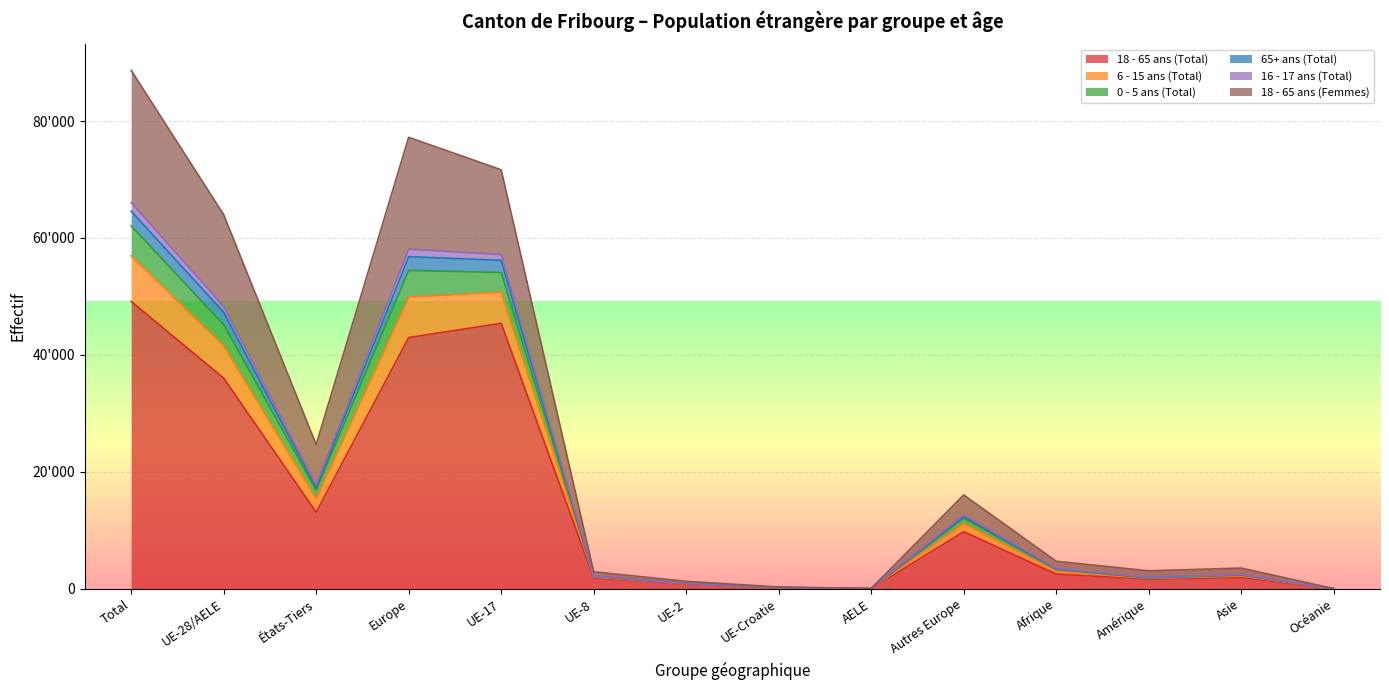

True or false: 65+ ans (Total) and 0 - 5 ans (Total) intersect in this chart.

False